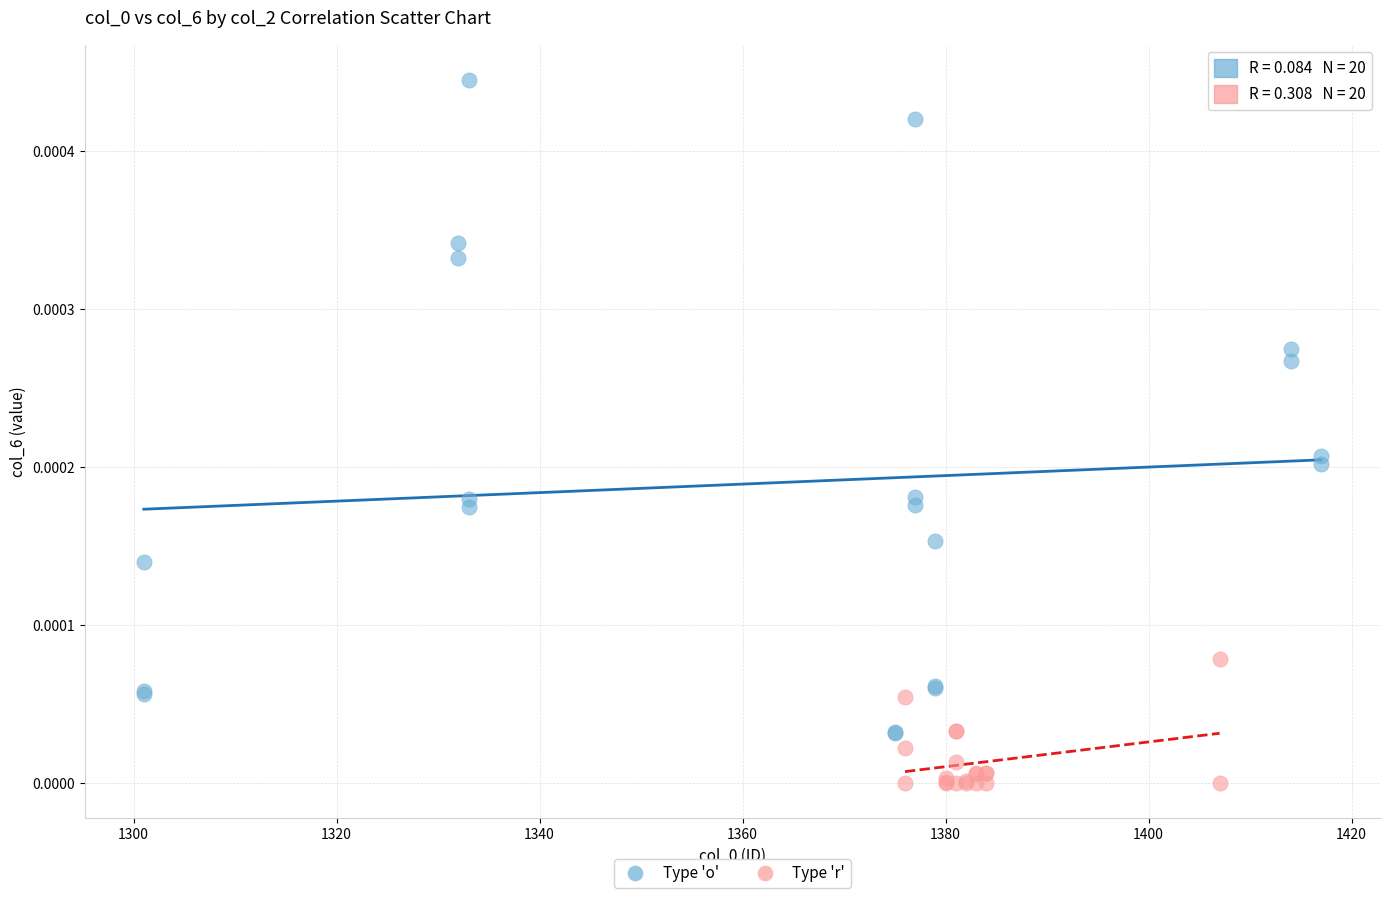

Which series contains the lowest Y value?

Type 'r'